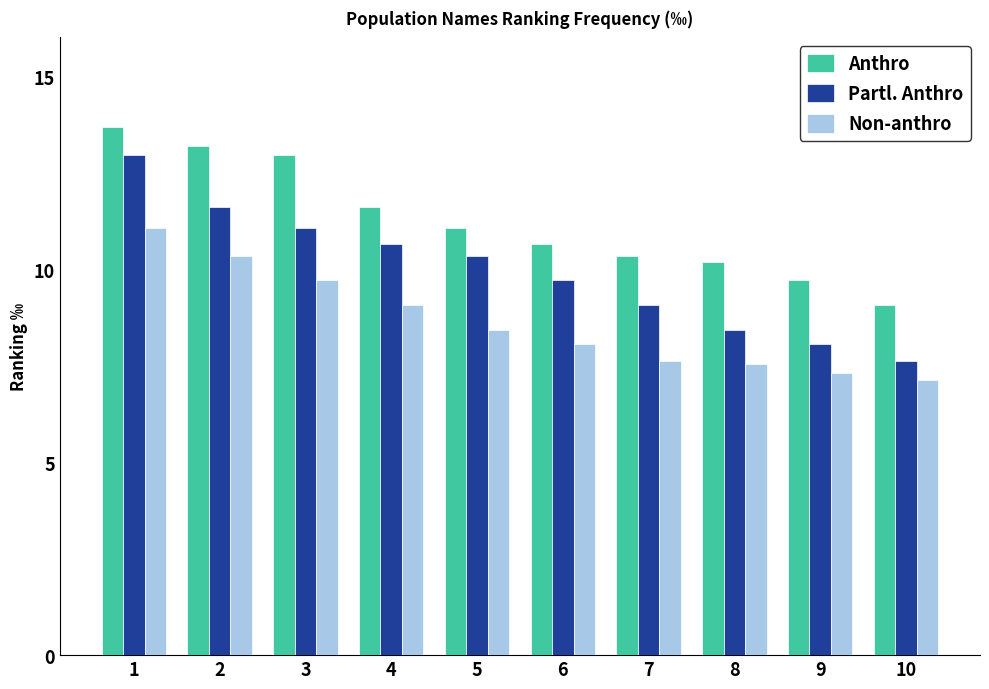

Reading left to right, transcribe all the data shown in this chart.

Anthro: 13.7	13.2	13.0	11.6	11.1	10.7	10.3	10.2	9.7	9.1
Partl. Anthro: 13.0	11.6	11.1	10.7	10.3	9.7	9.1	8.4	8.1	7.6
Non-anthro: 11.1	10.3	9.7	9.1	8.4	8.1	7.6	7.5	7.3	7.1